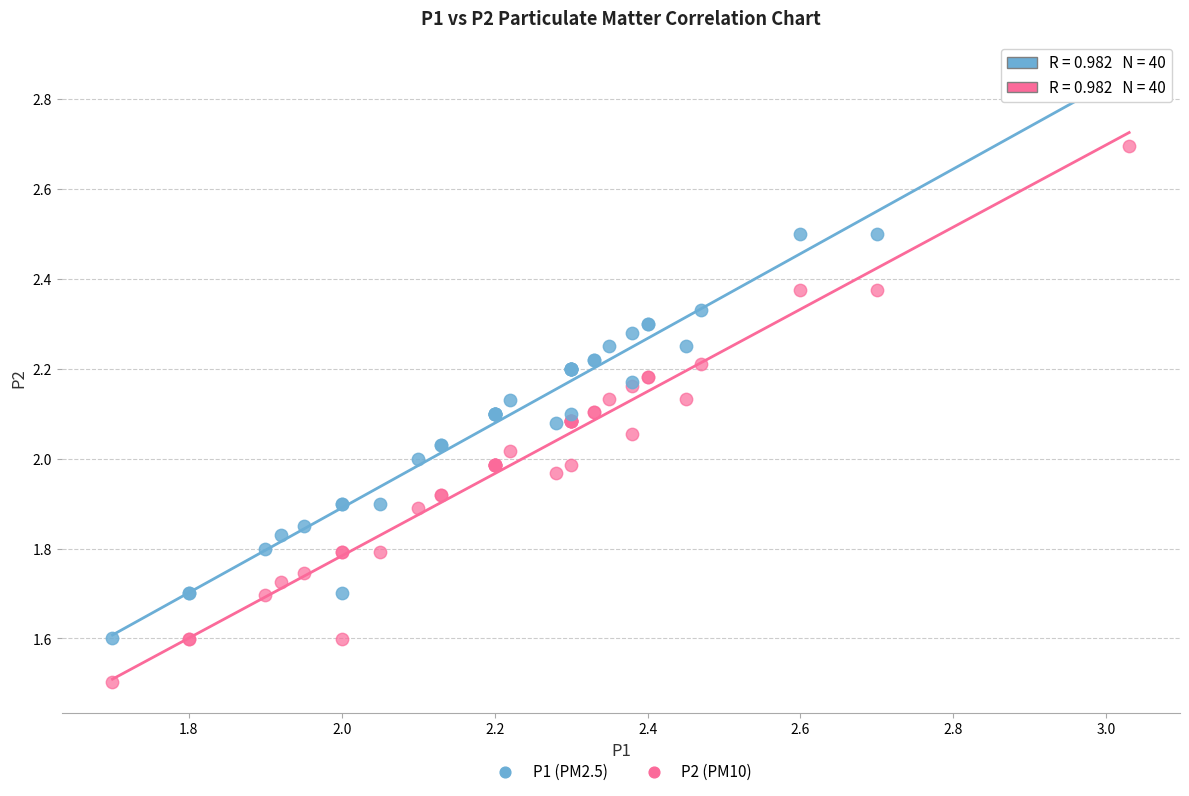

What are all the series names shown in the legend?

P1 (PM2.5), P2 (PM10)